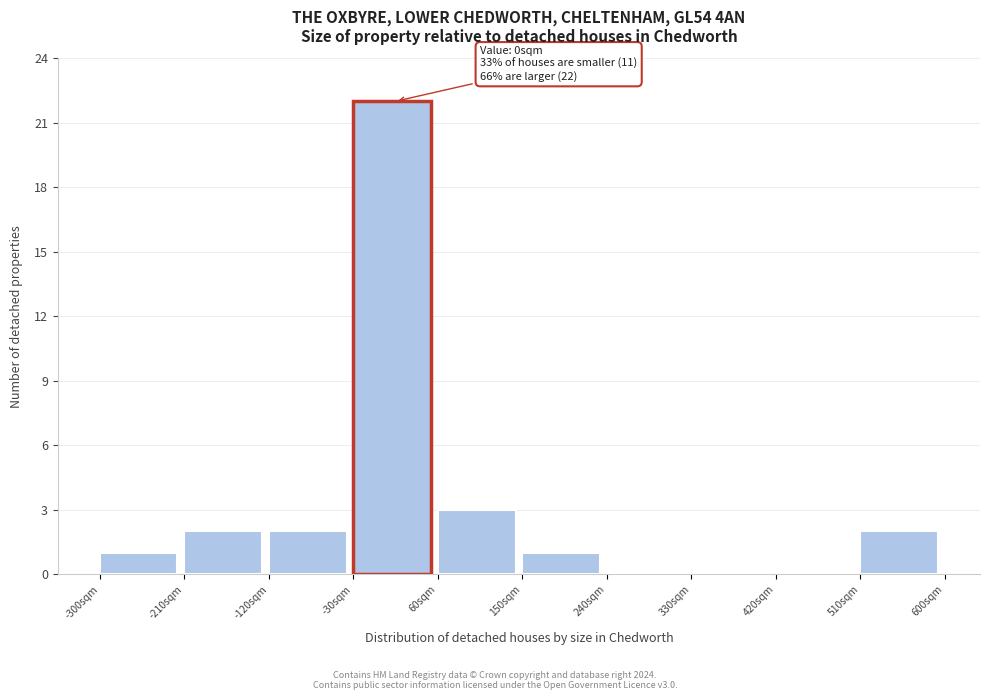

Over which range of the x-axis is the bar tallest?

-30 to 60